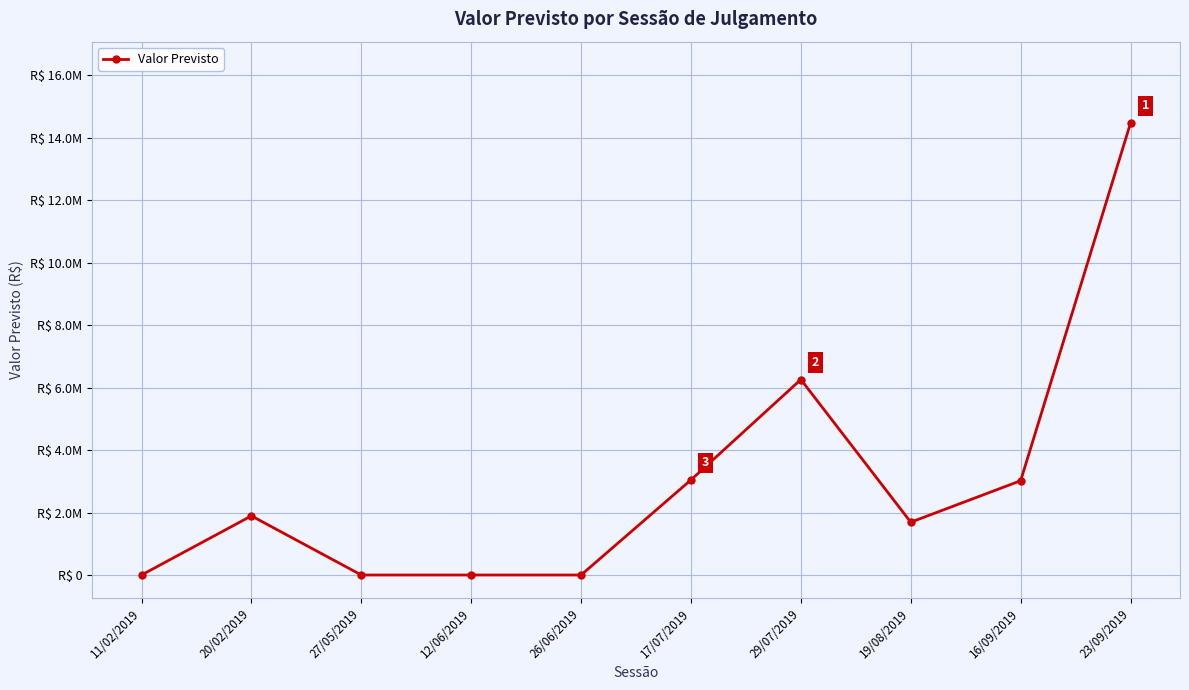

Rank the categories by value from lowest to highest.

11/02/2019, 27/05/2019, 12/06/2019, 26/06/2019, 19/08/2019, 20/02/2019, 16/09/2019, 17/07/2019, 29/07/2019, 23/09/2019